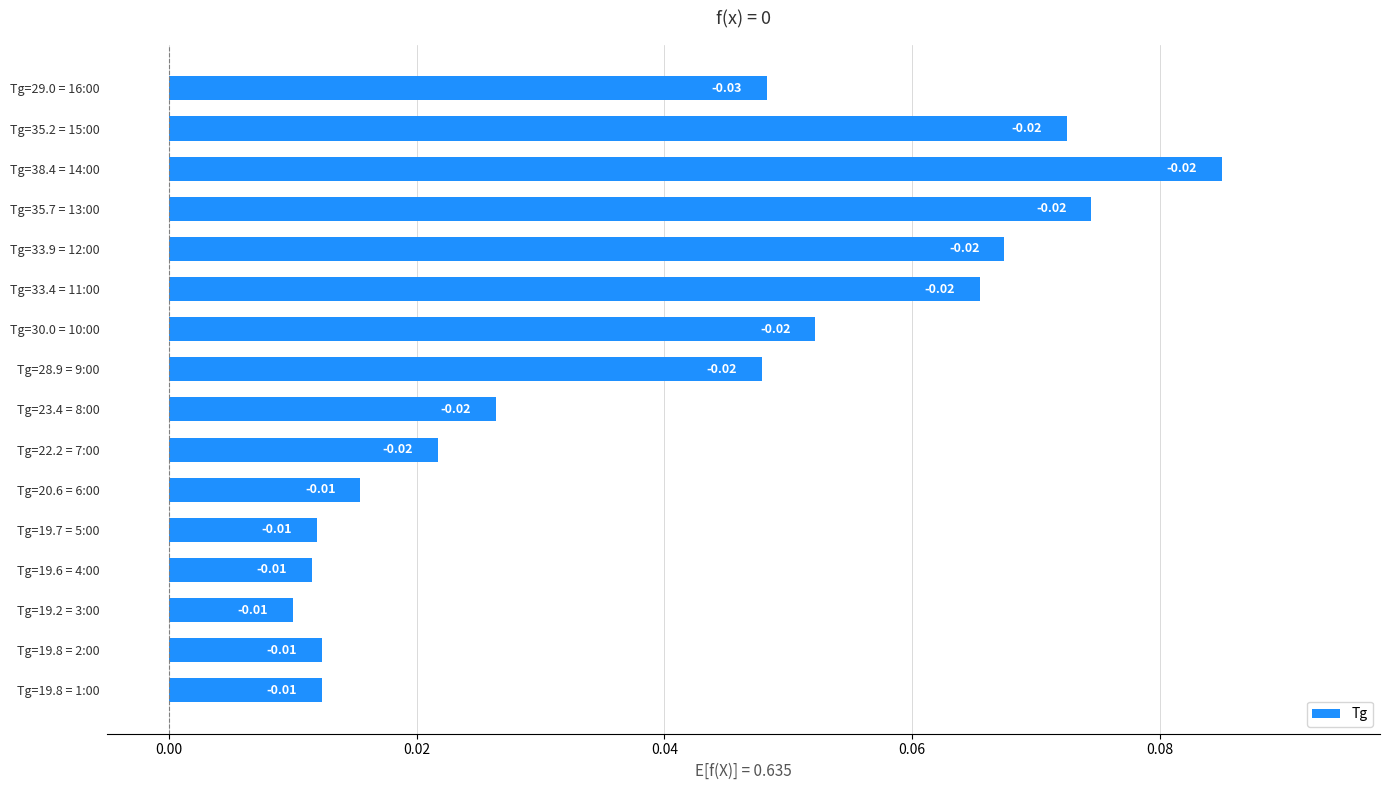

What is the sum of all values?

0.6